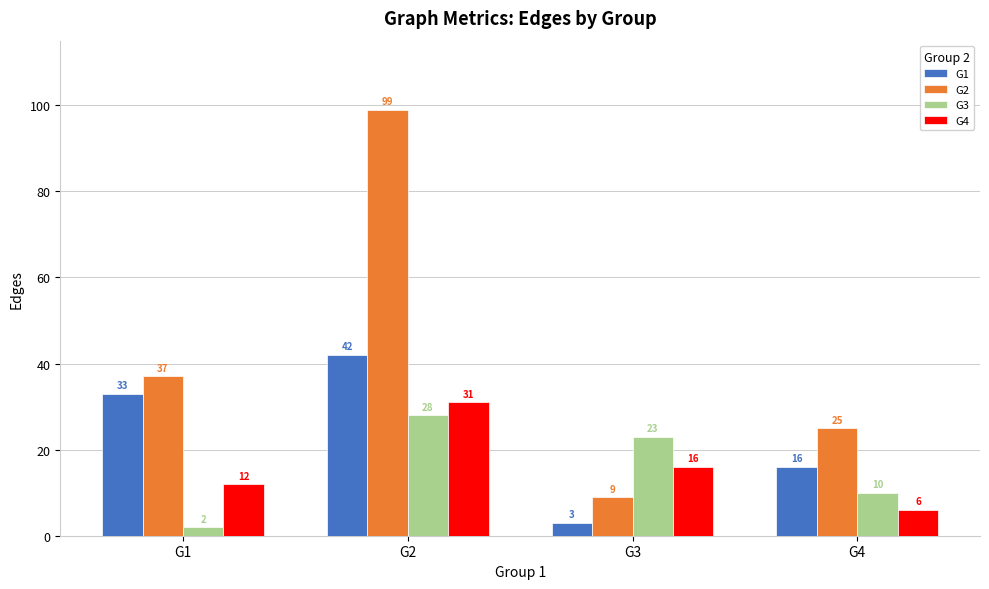

What is the minimum value shown in the chart?

2